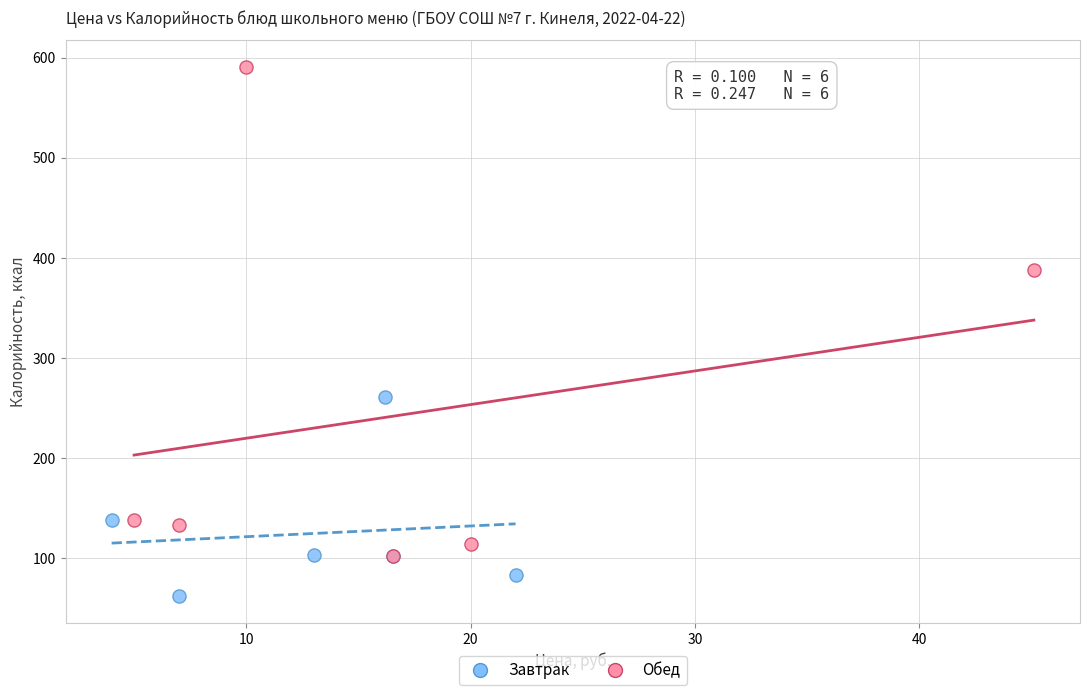

Which series contains the lowest Y value?

Завтрак